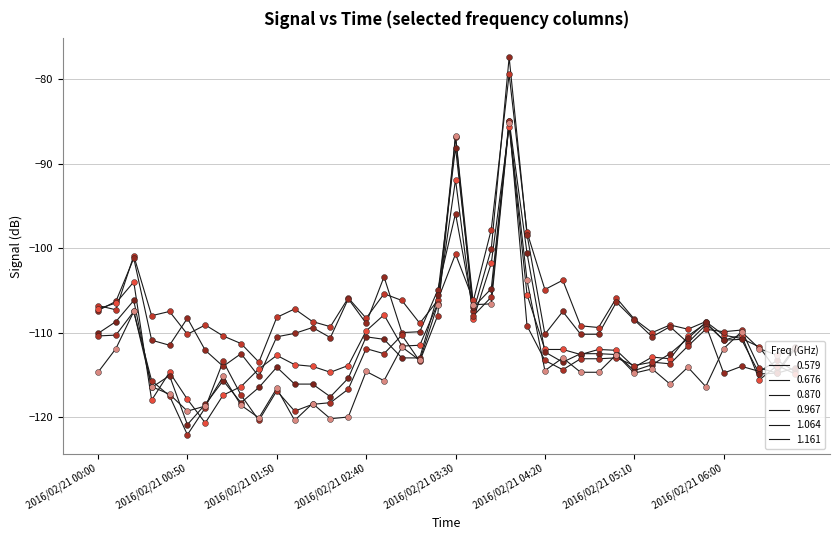

Does the chart have visible grid lines?

Yes